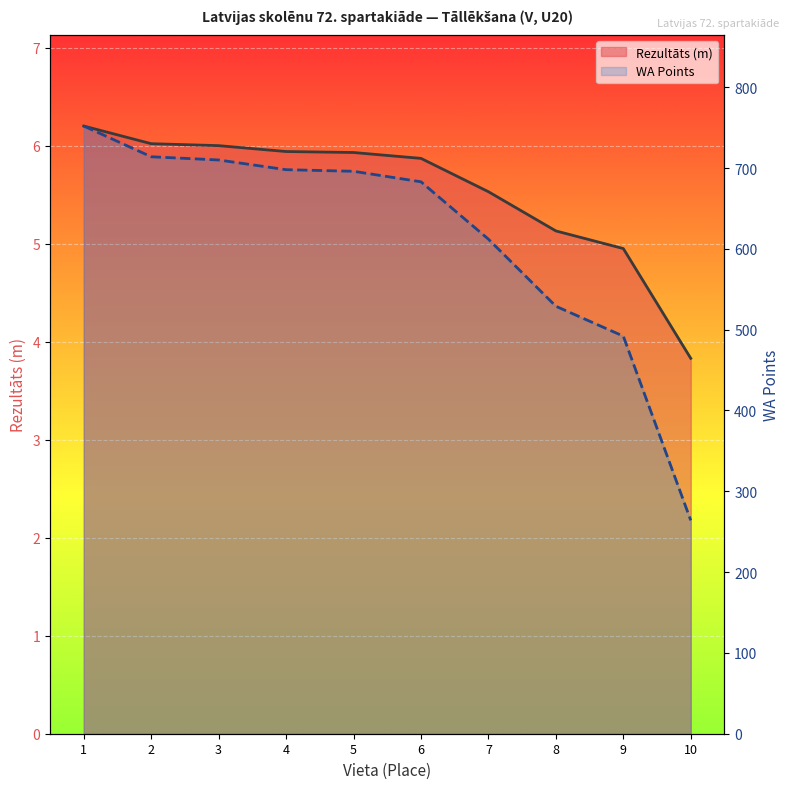

What is the difference between the Rezultāts (m) values at 5 and 7?

0.4